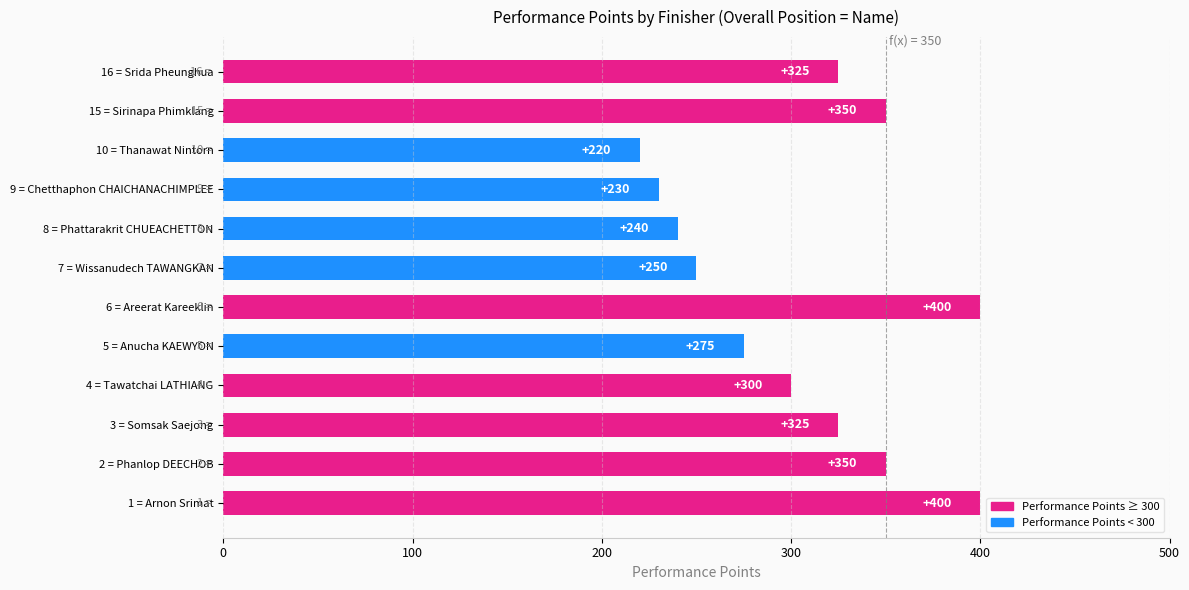

Reading bottom to top, what are all the values shown in this chart?

1 = Arnon Srimat=400	2 = Phanlop DEECHOB=350	3 = Somsak Saejong=325	4 = Tawatchai LATHIANG=300	5 = Anucha KAEWYON=275	6 = Areerat Kareeklin=400	7 = Wissanudech TAWANGKAN=250	8 = Phattarakrit CHUEACHETTON=240	9 = Chetthaphon CHAICHANACHIMPLEE=230	10 = Thanawat Nintorn=220	15 = Sirinapa Phimklang=350	16 = Srida Pheunghua=325